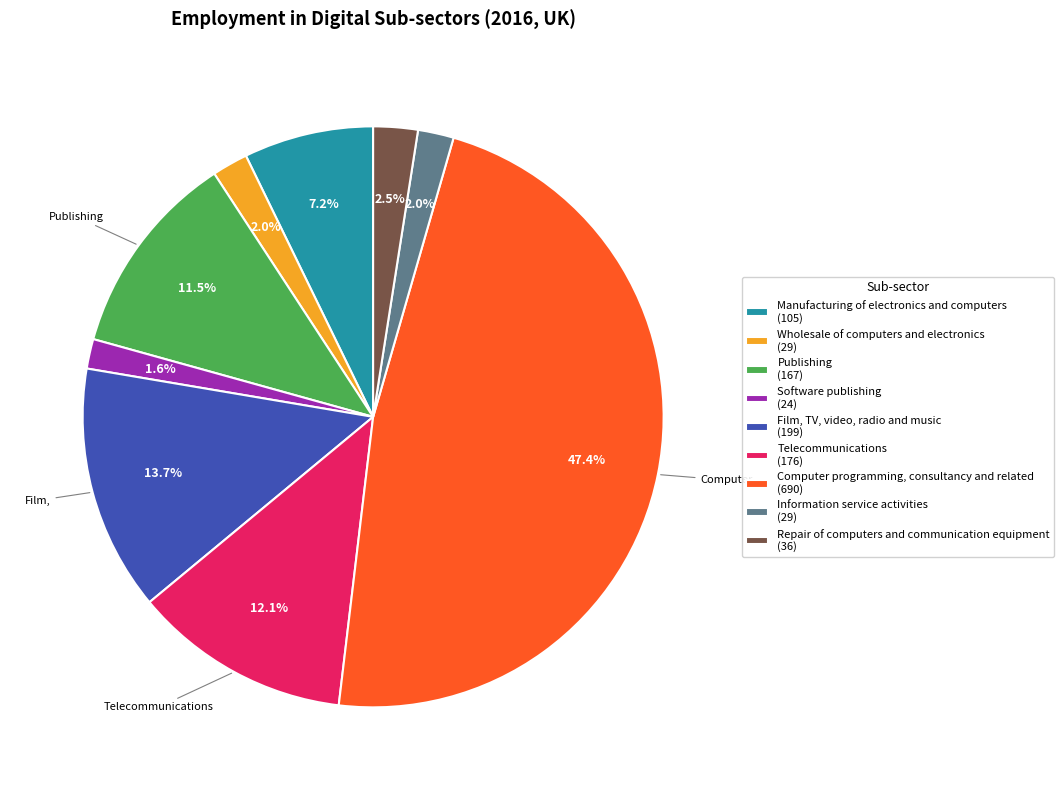

What is the largest slice in the pie chart?

Computer programming, consultancy and related